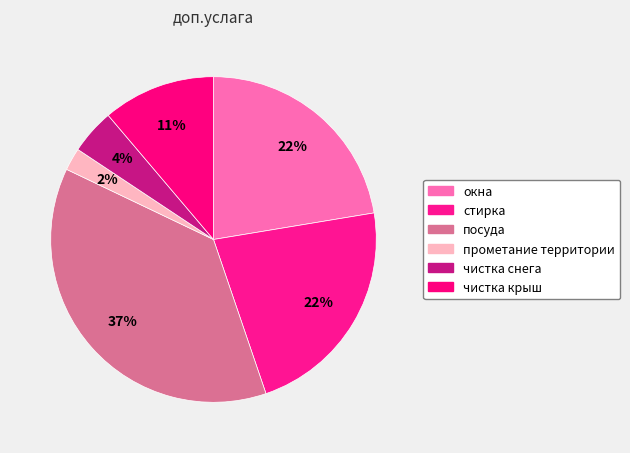

Count the number of slices in the pie.

6